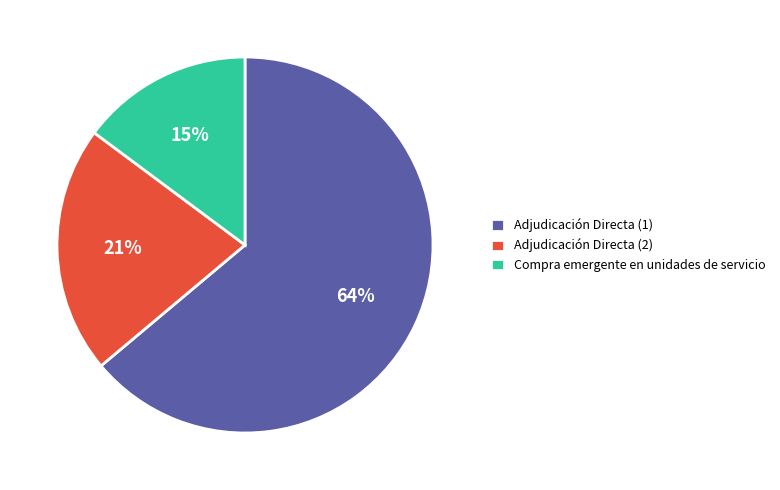

Does Adjudicación Directa (2) represent more than half of the total?

No